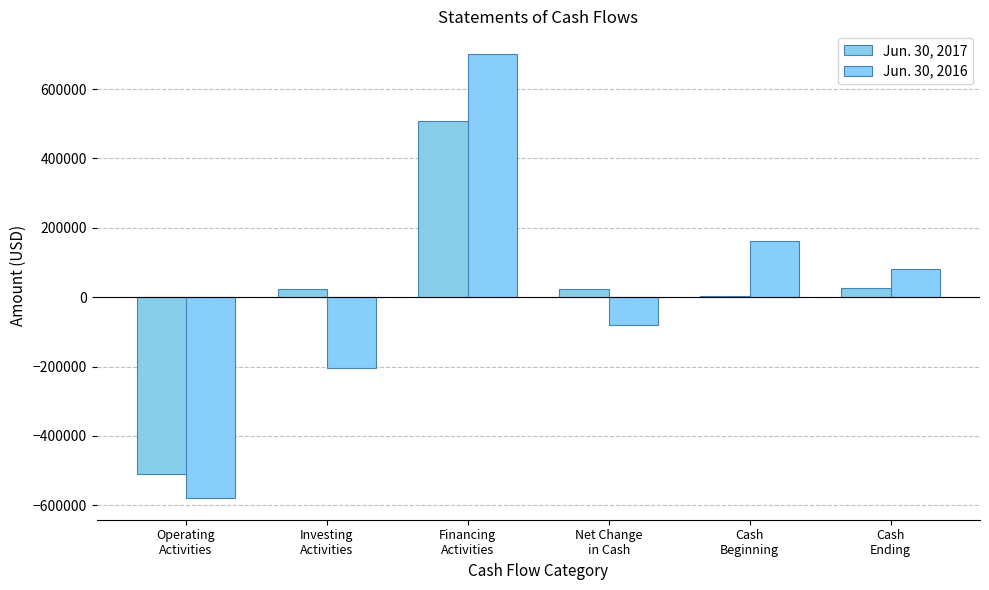

Rank the categories by Jun. 30, 2016 value from lowest to highest.

Operating
Activities, Investing
Activities, Net Change
in Cash, Cash
Ending, Cash
Beginning, Financing
Activities